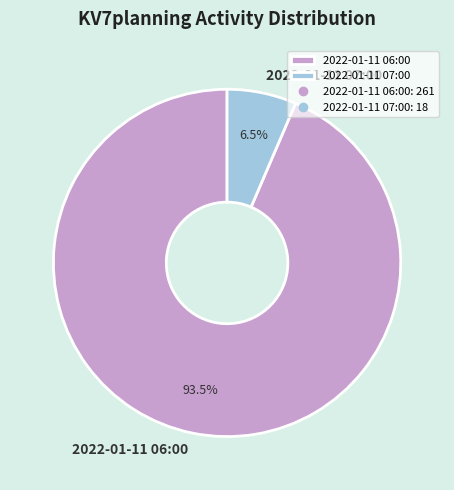

To the nearest percent, what is the combined percentage of 2022-01-11 06:00 and 2022-01-11 07:00?

100%